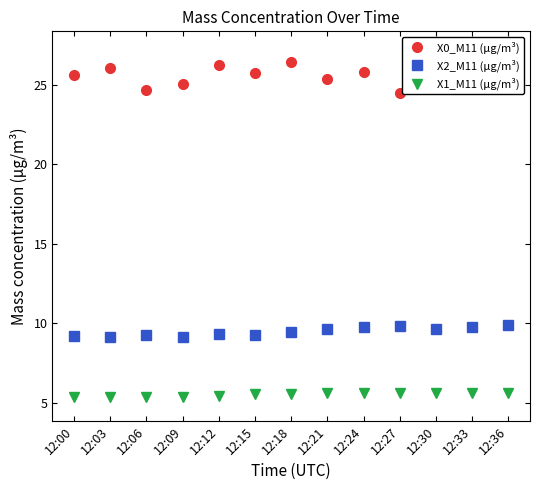

Which category has the lowest value across all series?

12:03